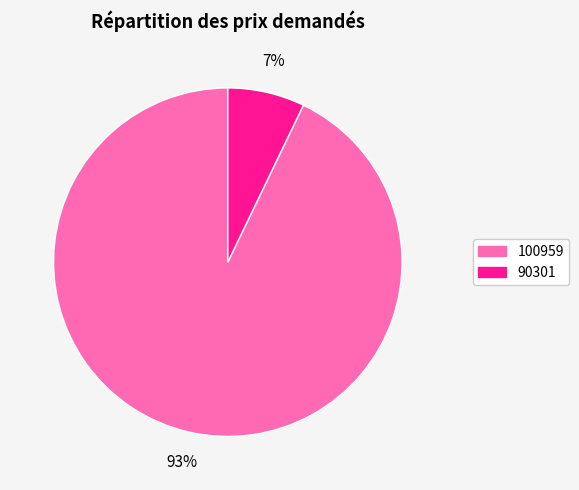

How many segments does this pie chart have?

2